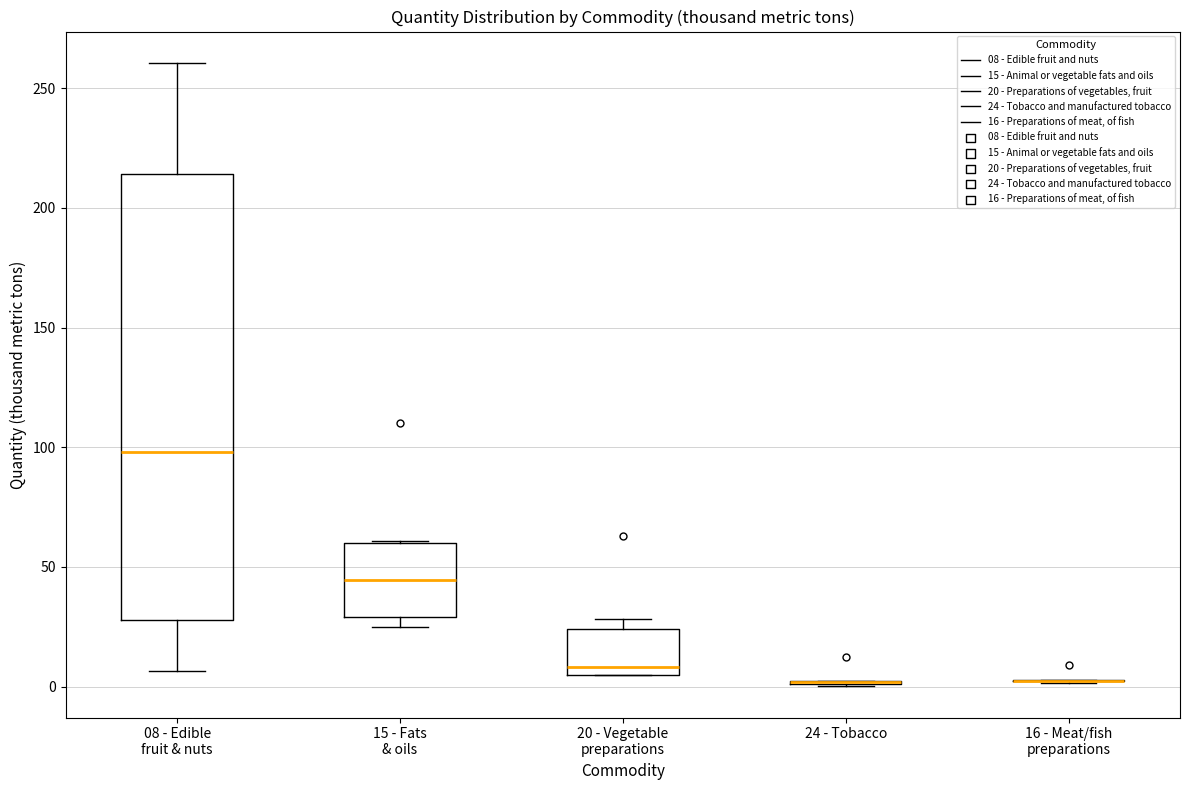

Which box is the tallest, from its lower edge to its upper edge?

08 - Edible fruit & nuts